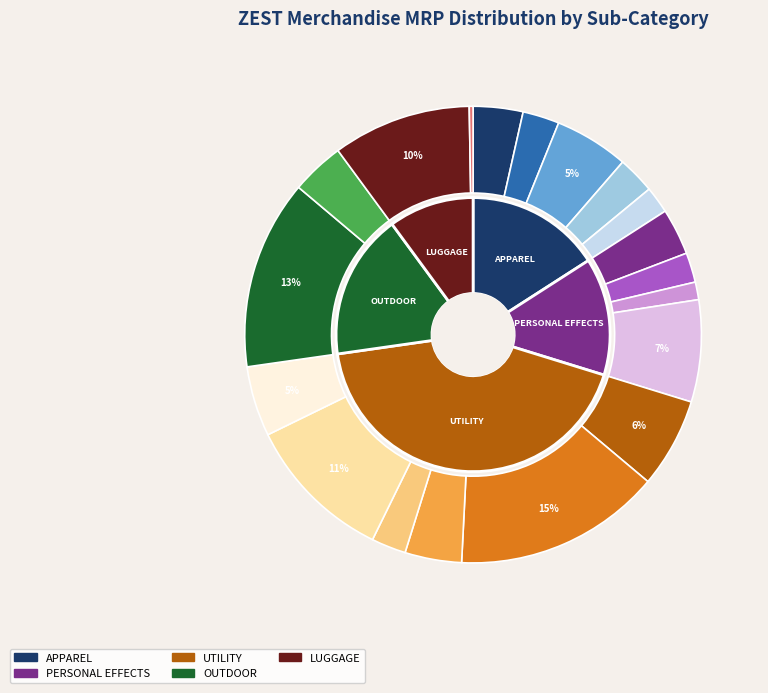

Do COASTER and GOLF PUTTER SET together represent more than half of the pie?

No